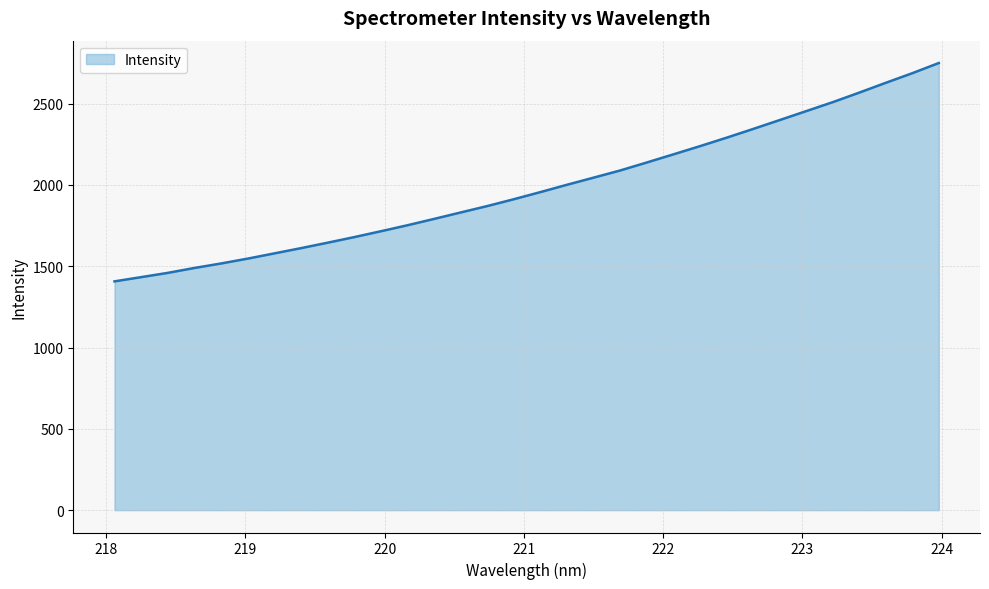

What is the difference between the maximum and minimum values?

1342.8